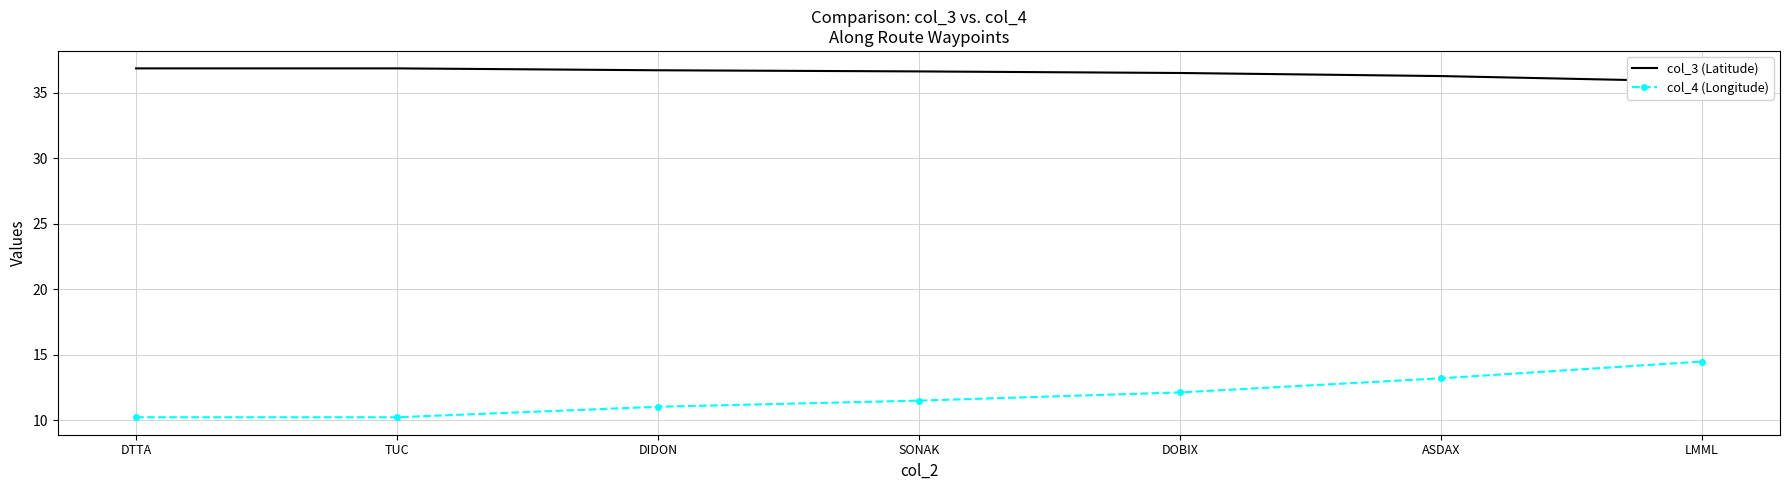

Which category has the lowest value in the col_3 (Latitude) series?

LMML